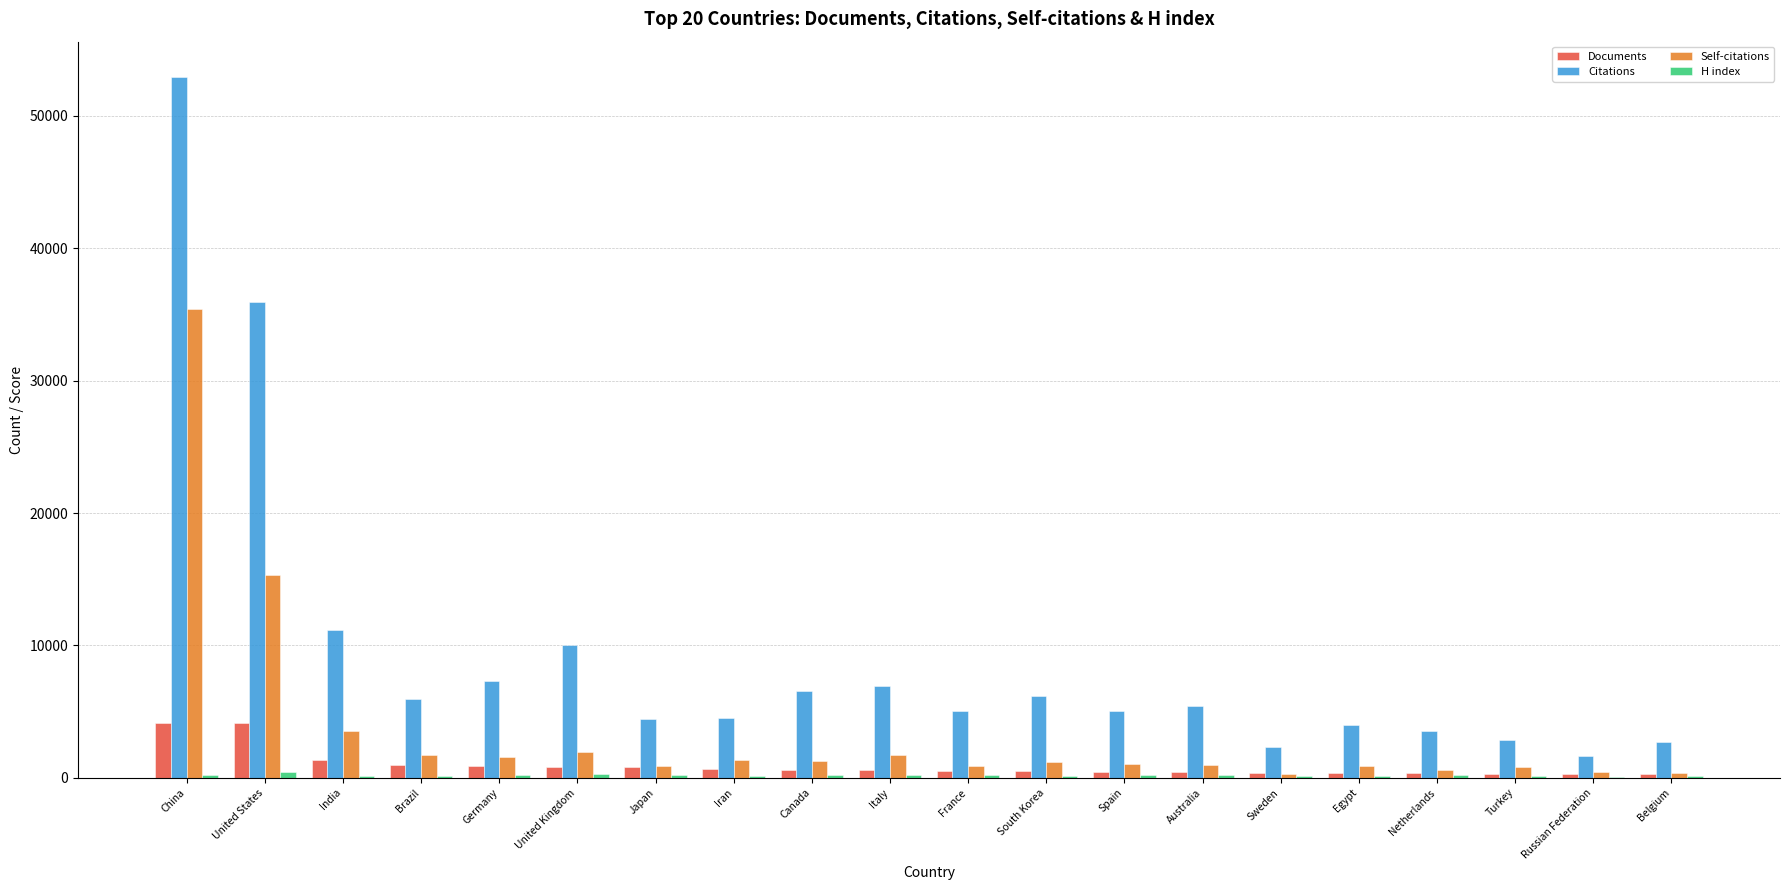

Which label corresponds to the largest value in the chart?

China